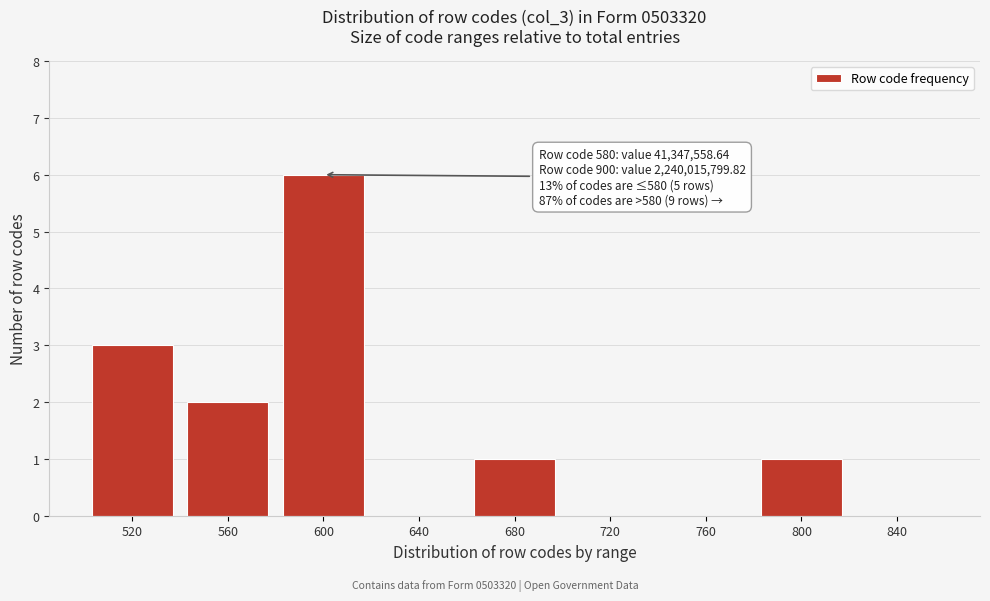

Reading right to left, transcribe all the data shown in this chart.

840=0	800=1	760=0	720=0	680=1	640=0	600=6	560=2	520=3